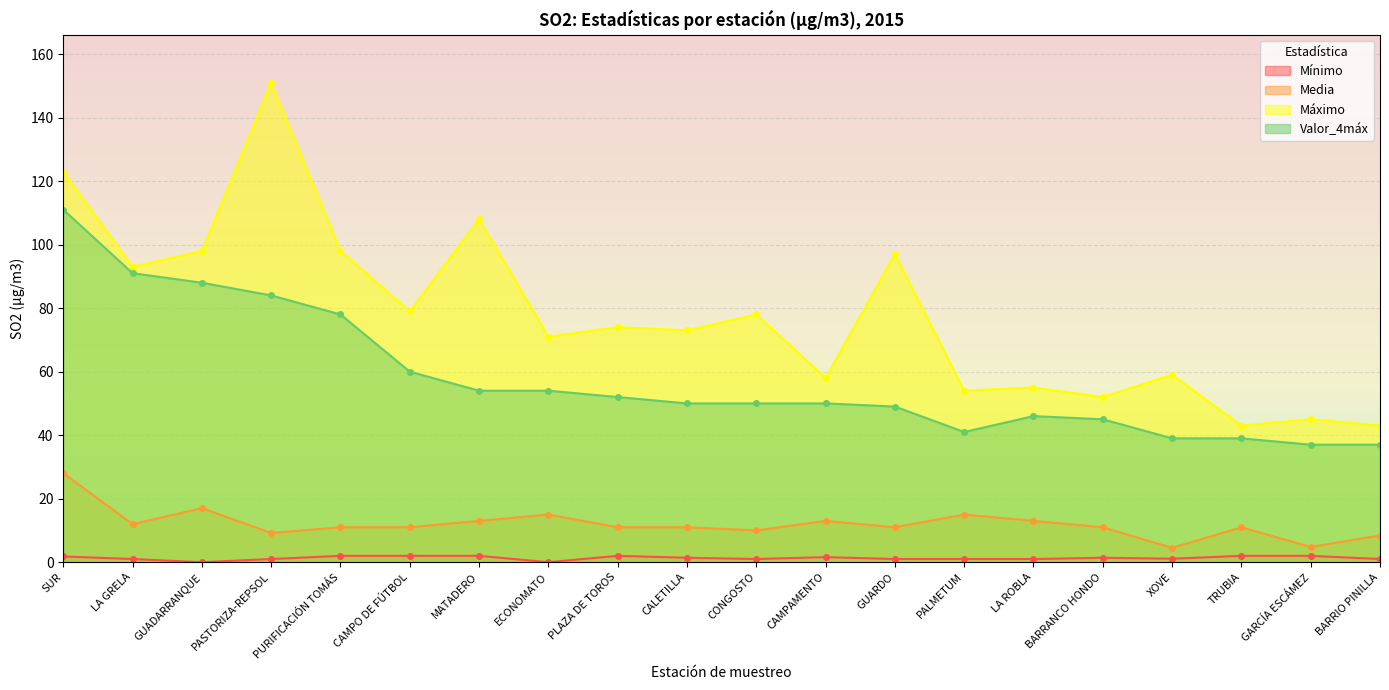

List the labels in order of Valor_4máx value, largest first.

SUR, LA GRELA, GUADARRANQUE, PASTORIZA-REPSOL, PURIFICACIÓN TOMÁS, CAMPO DE FÚTBOL, MATADERO, ECONOMATO, PLAZA DE TOROS, CALETILLA, CONGOSTO, CAMPAMENTO, GUARDO, LA ROBLA, BARRANCO HONDO, PALMETUM, XOVE, TRUBIA, GARCÍA ESCÁMEZ, BARRIO PINILLA